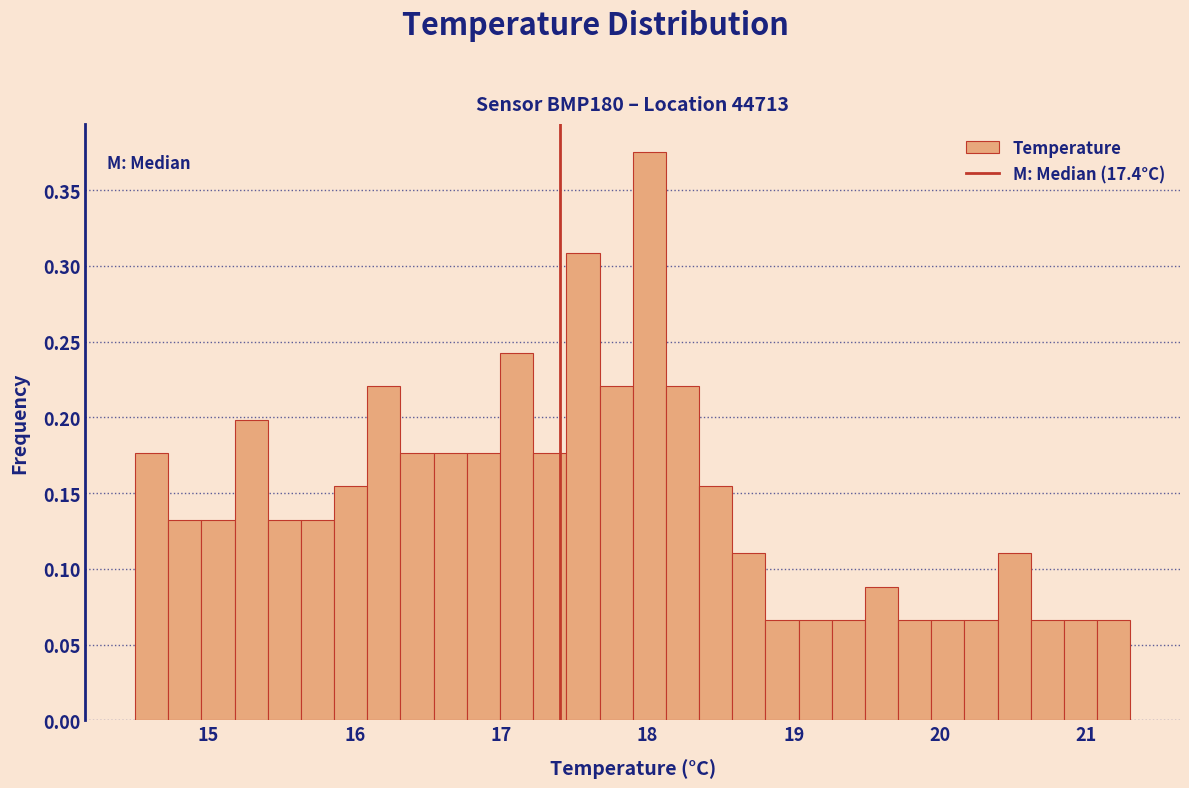

Around what value on the x-axis is the tallest bar? Give the approximate position of its centre, as read against the axis.

18.0